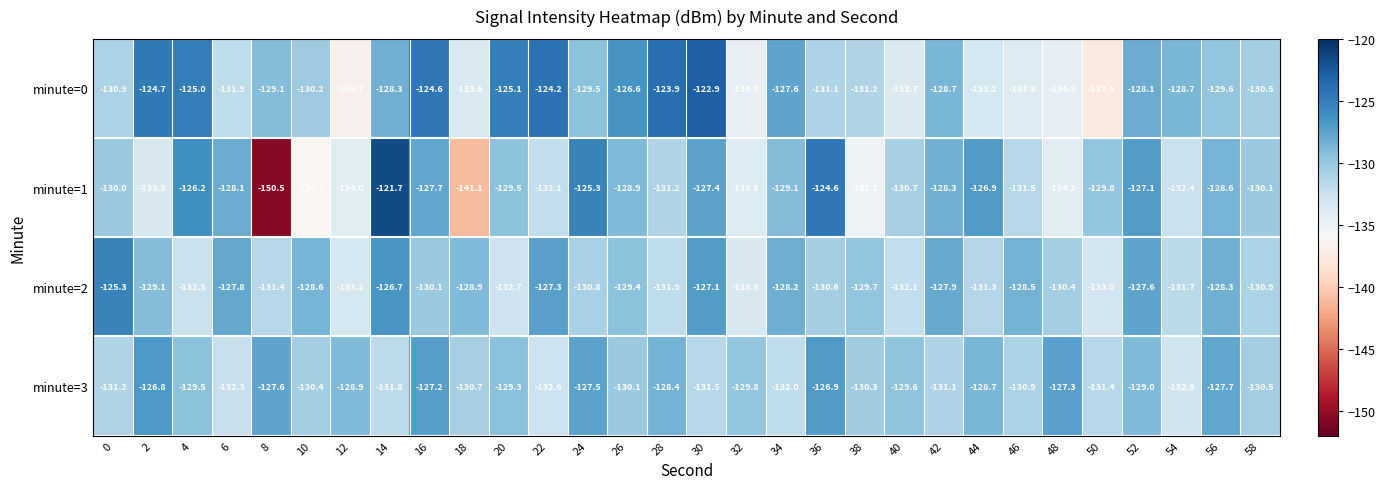

At which label does minute=1 first exceed -129?

4